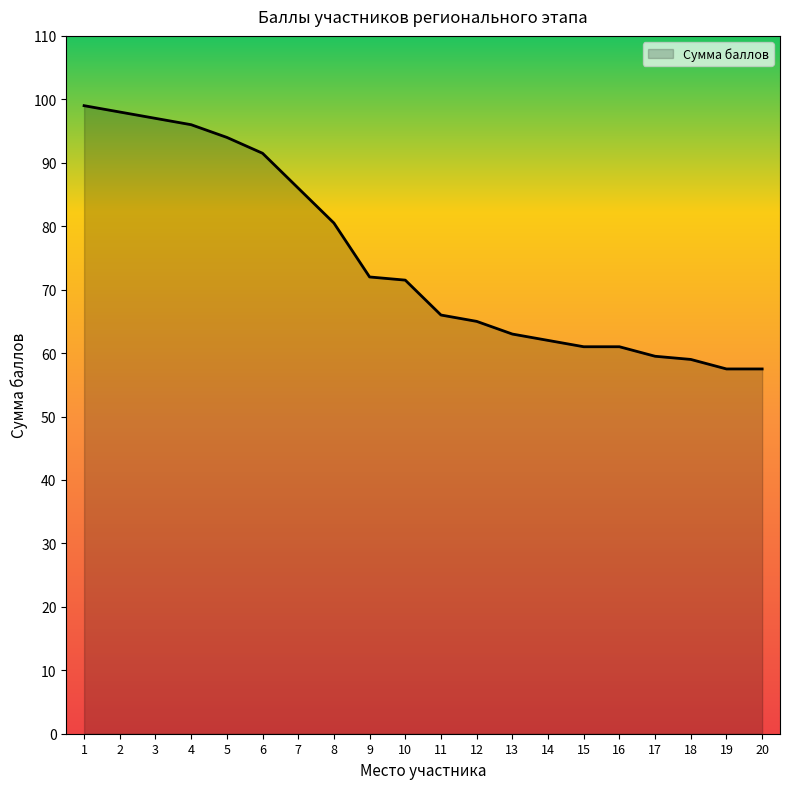

Approximately how many times larger is the value at 13 compared to 18?

1.1